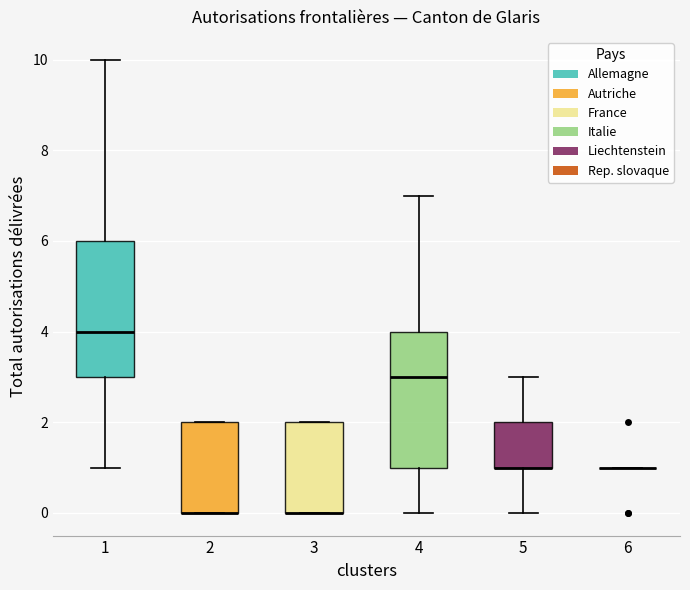

Where is the upper edge of the box at x = 3 on the y-axis? The values are not printed on the chart, so give them approximately, as read against the axis.

2